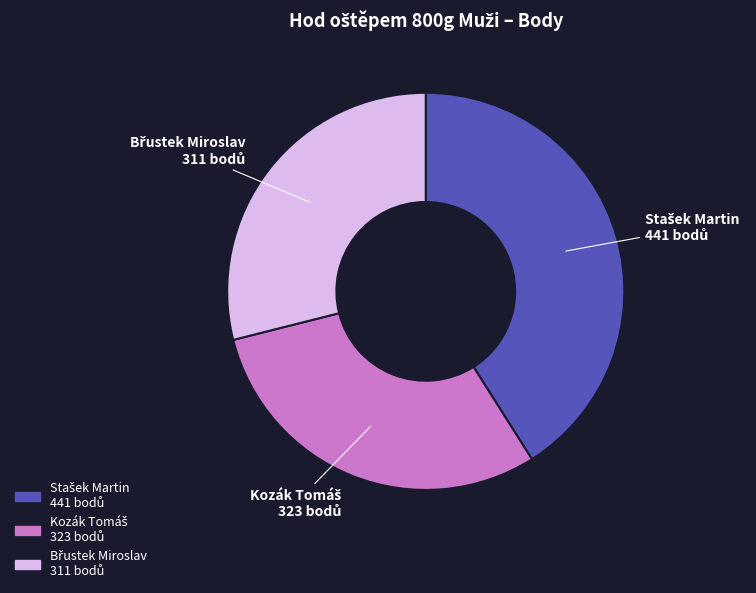

Does any single category account for the majority?

No